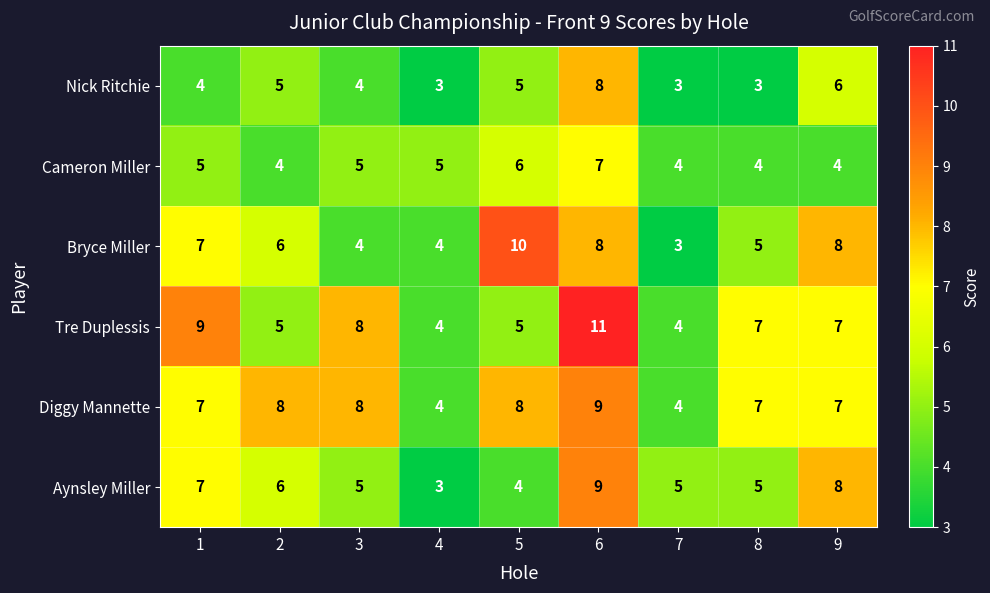

At which category does the chart reach its peak across all series?

6